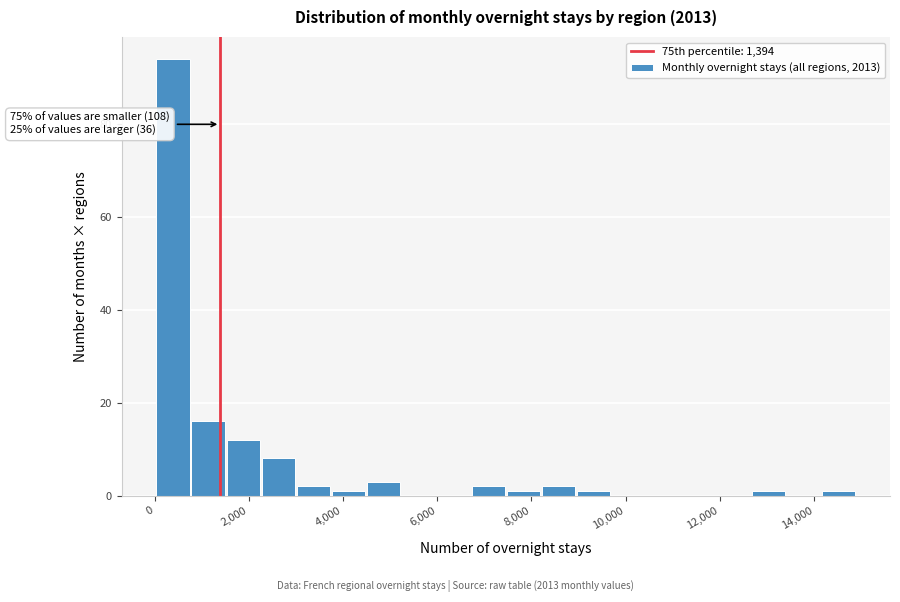

Read against the x-axis, roughly where is the centre of the tallest bar?

400